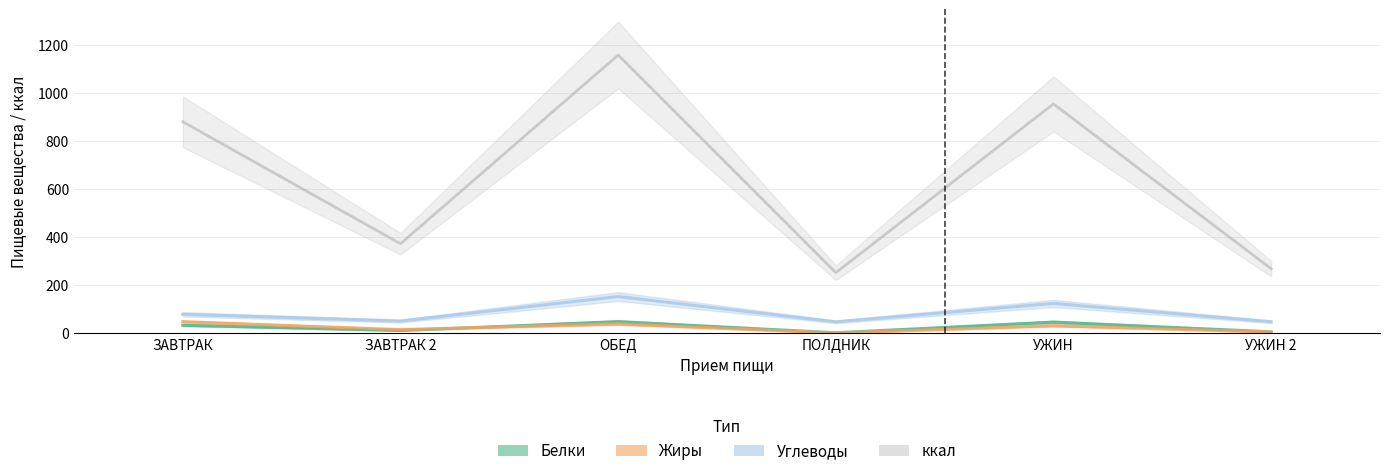

Rank the series at ПОЛДНИК from lowest to highest value.

Жиры, Белки, Углеводы, ккал